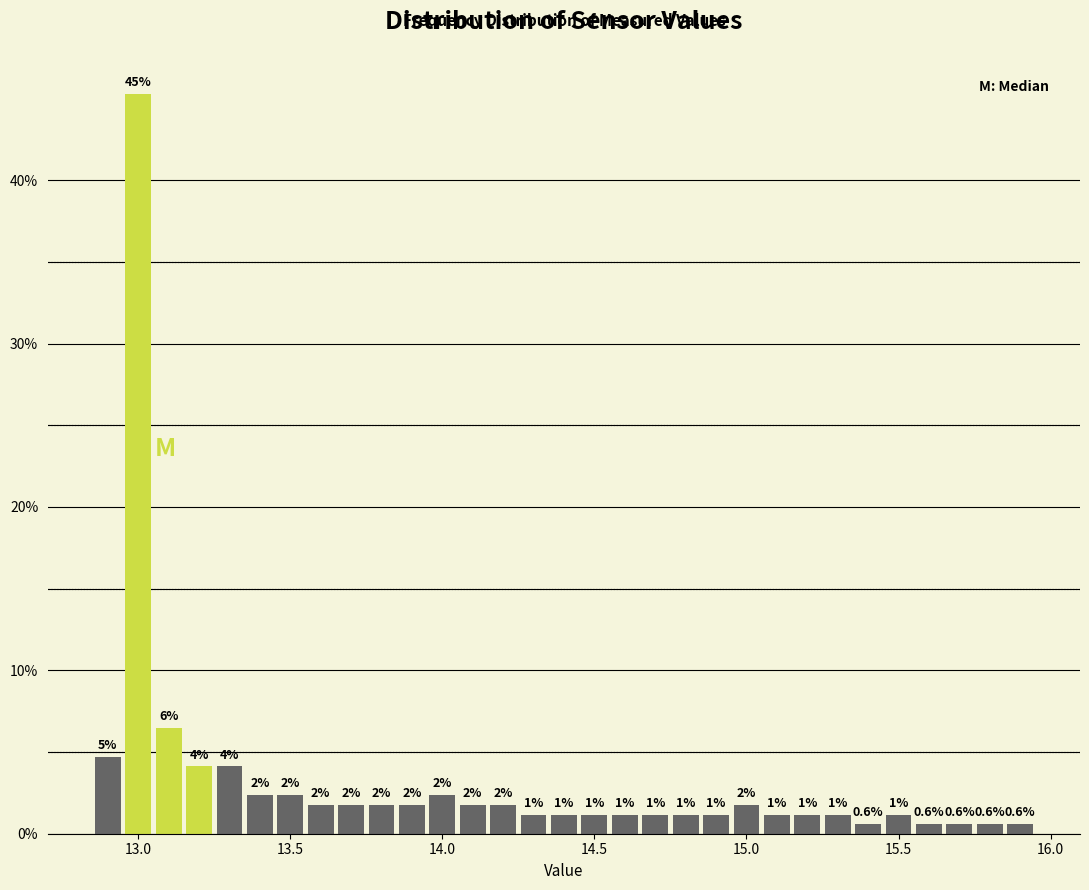

Read against the x-axis, roughly where is the centre of the tallest bar?

13.00